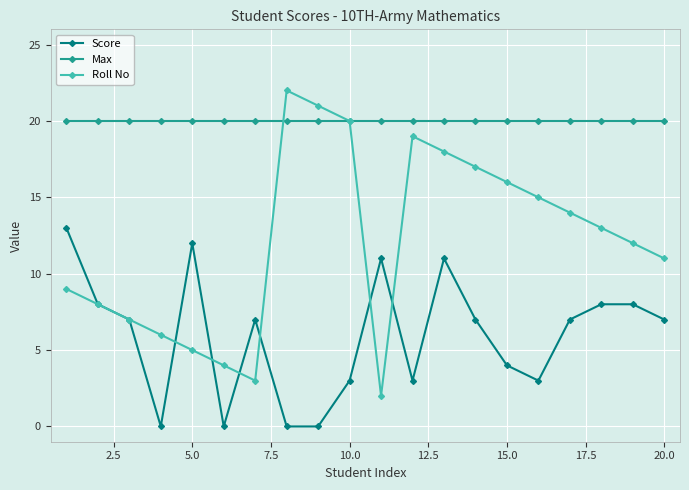

True or false: Roll No has more than 2 points higher than both neighbors.

False